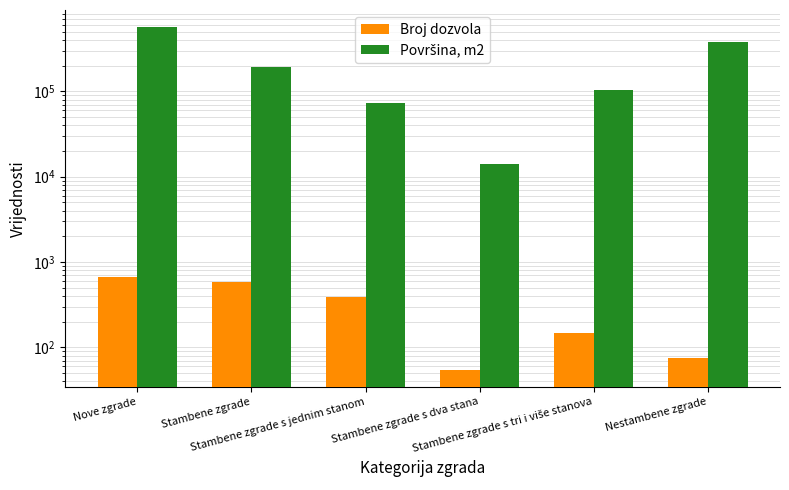

List the series in order of their overall mean, lowest first.

Broj dozvola, Površina, m2